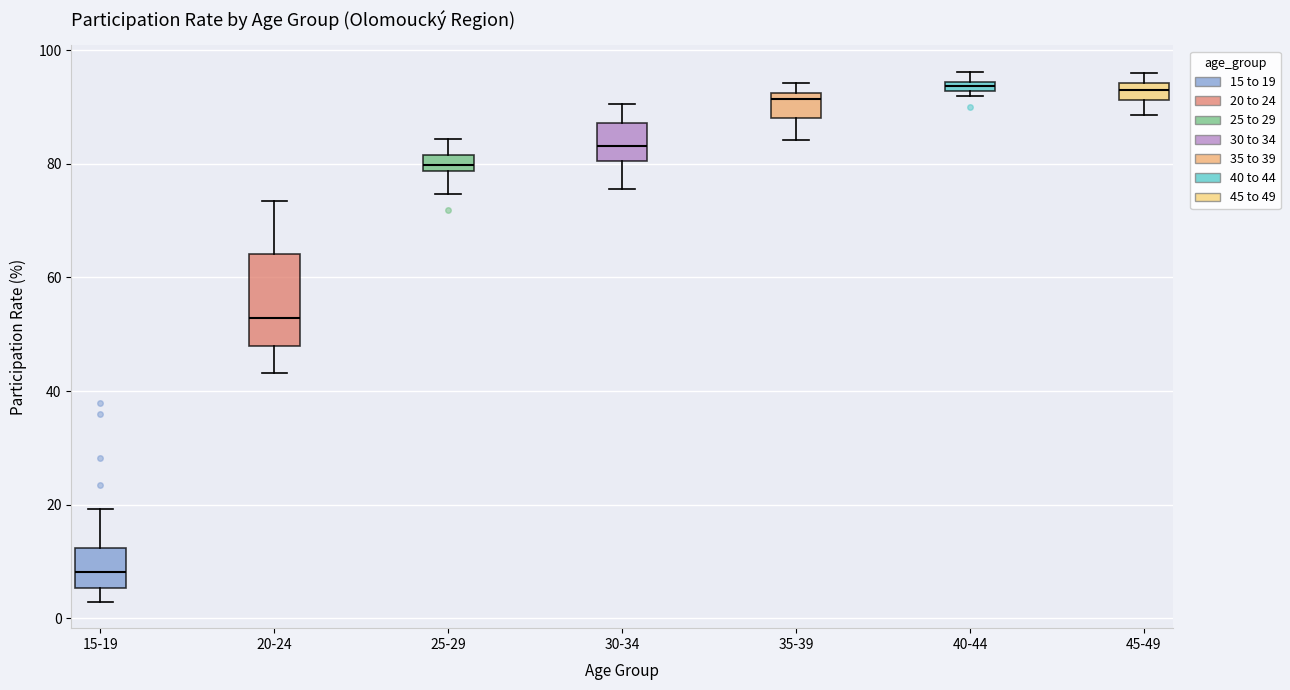

Where does the median line of the box for 25-29 sit on the y-axis? The values are not printed on the chart, so give them approximately, as read against the axis.

80